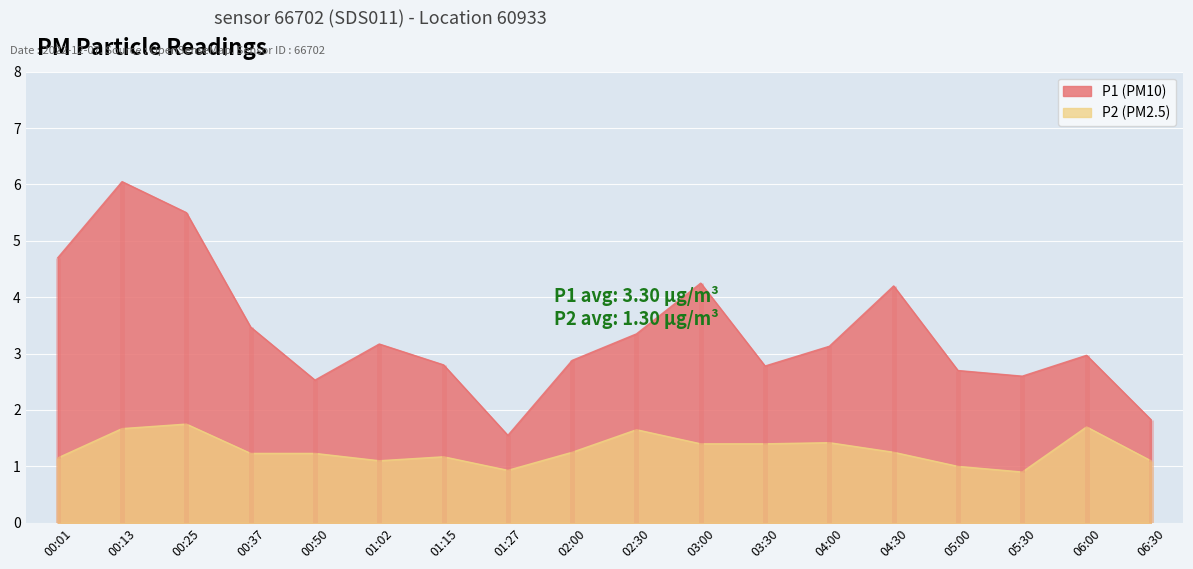

Which has a higher value, 03:00 or 01:27?

03:00